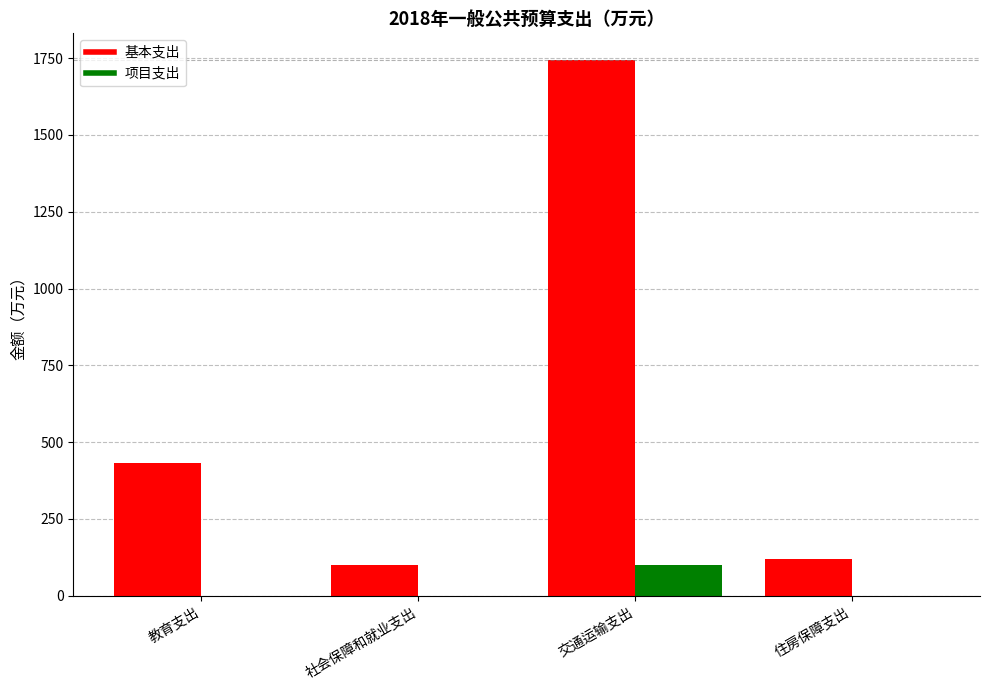

Reading left to right, what are all the values shown in this chart?

基本支出: 教育支出=431.8	社会保障和就业支出=100.9	交通运输支出=1743.7	住房保障支出=120.6
项目支出: 教育支出=0.0	社会保障和就业支出=0.0	交通运输支出=100.0	住房保障支出=0.0